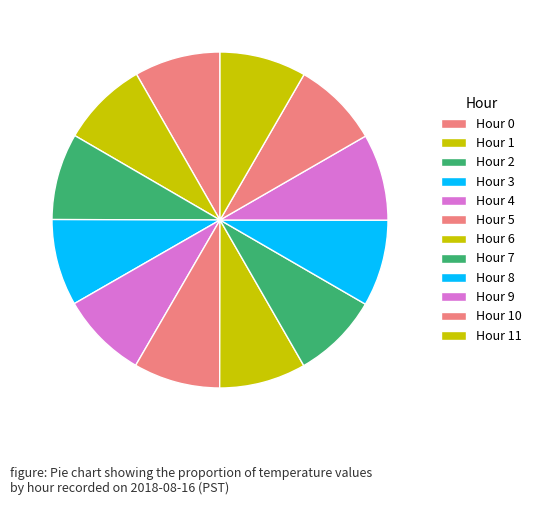

Does Hour 0 represent more than half of the total?

No